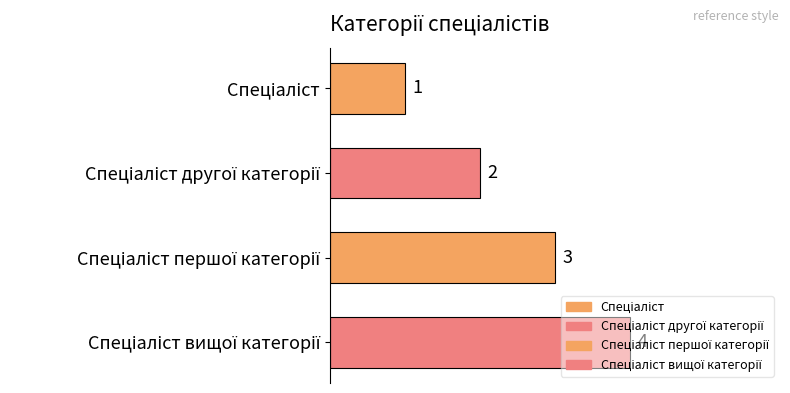

What is the difference between the maximum and minimum values?

3